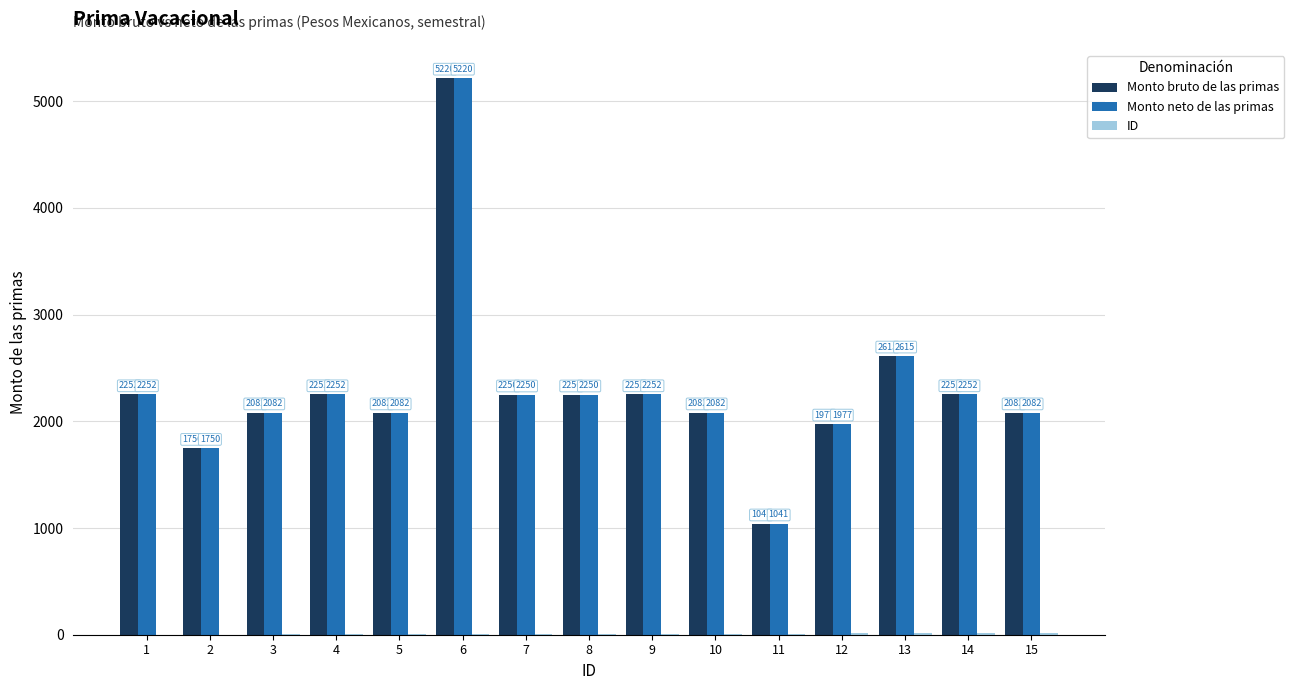

Are the bars horizontal?

No